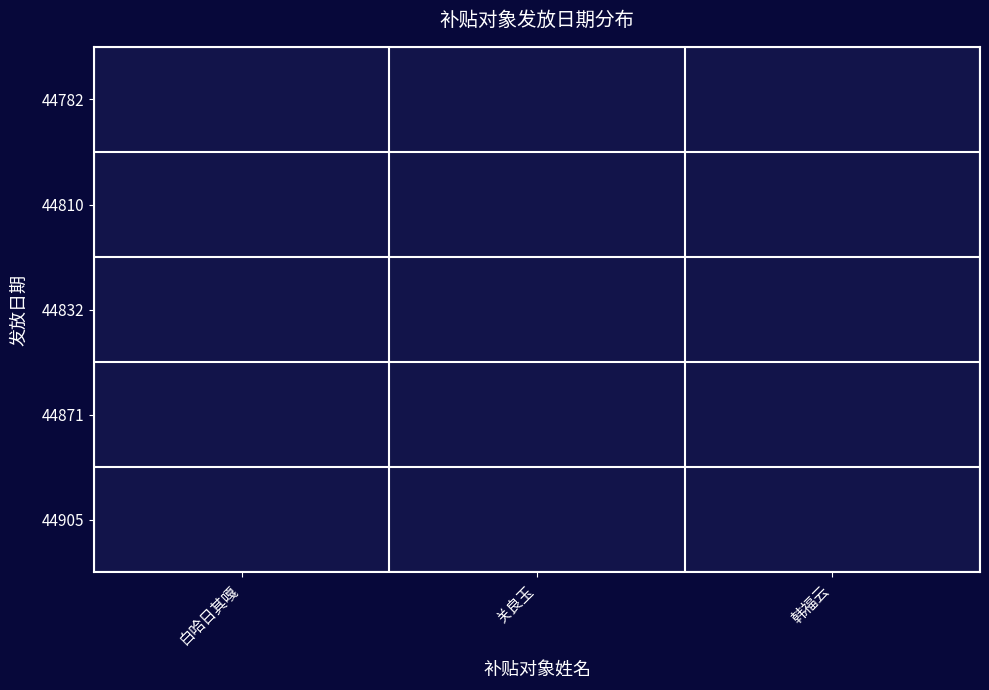

Between 44782 and 44832, which is larger?

44832